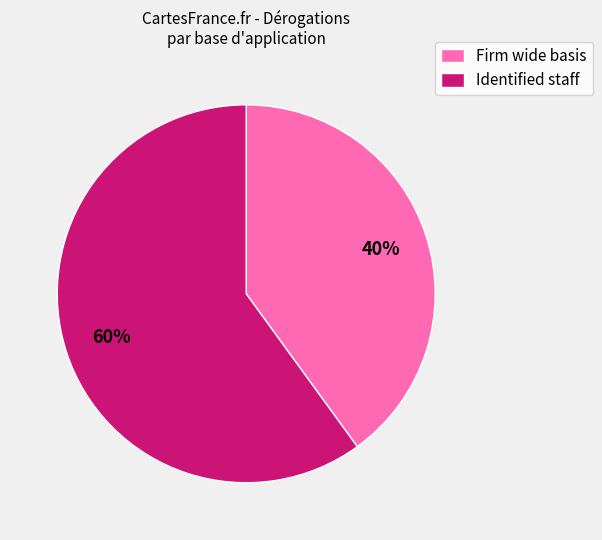

To the nearest percent, what is the difference between the Identified staff and Firm wide basis slice percentages?

20%